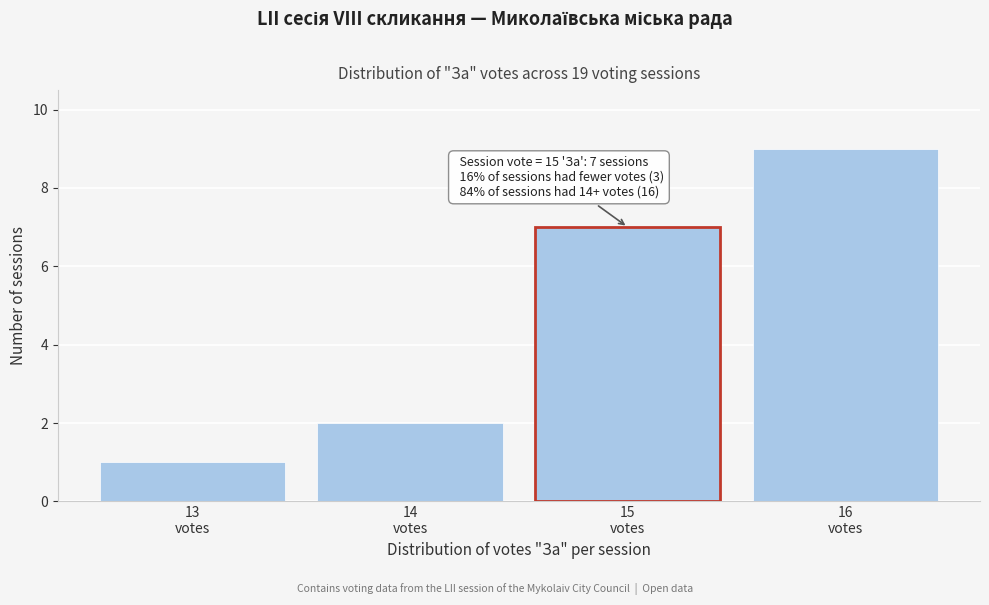

Reading left to right, list all the values displayed in this chart.

1	2	7	9